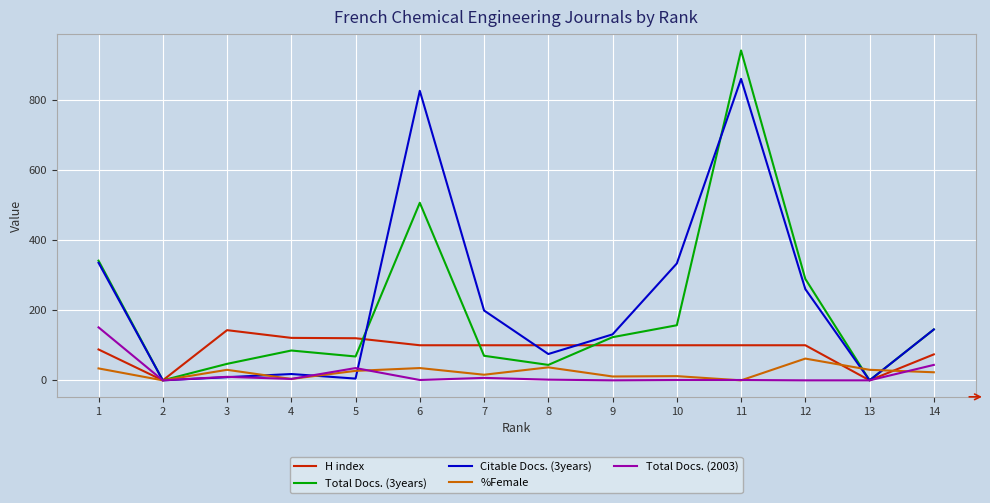

What is the difference between the second highest and minimum values in the Citable Docs. (3years) series?

825